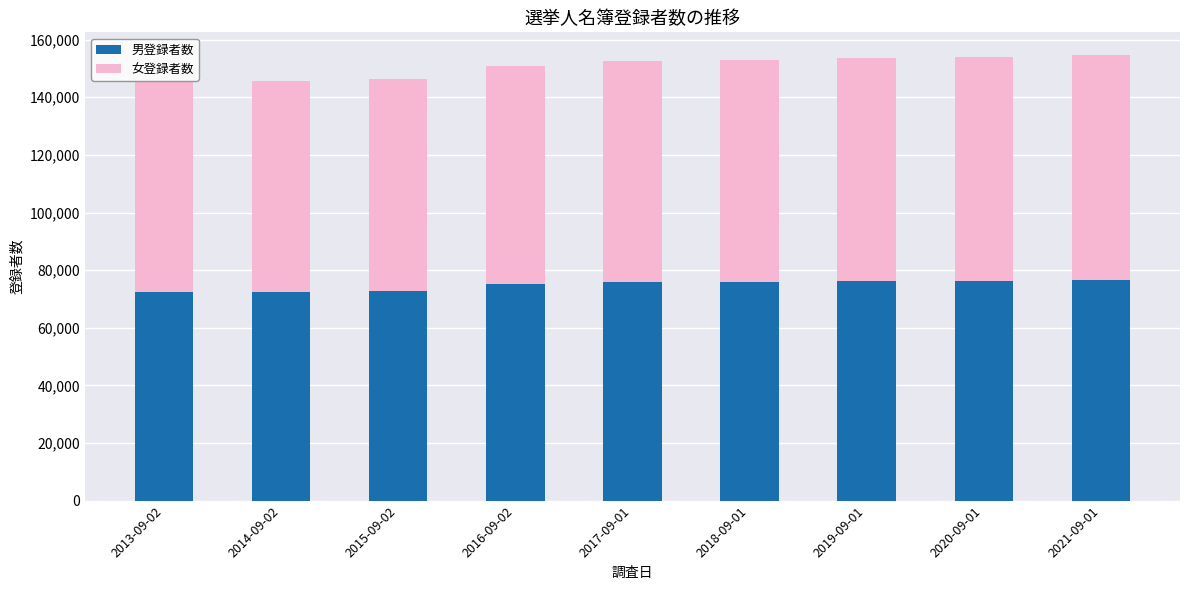

What is the sum of all 男登録者数 values?

673679